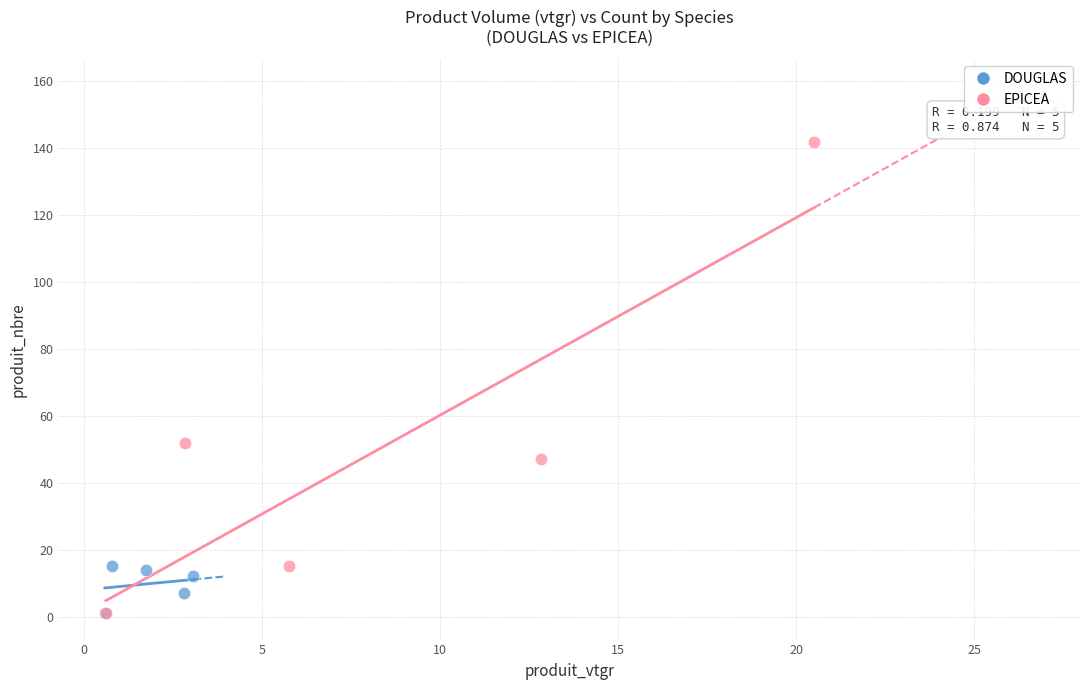

Which series contains the highest Y value?

EPICEA